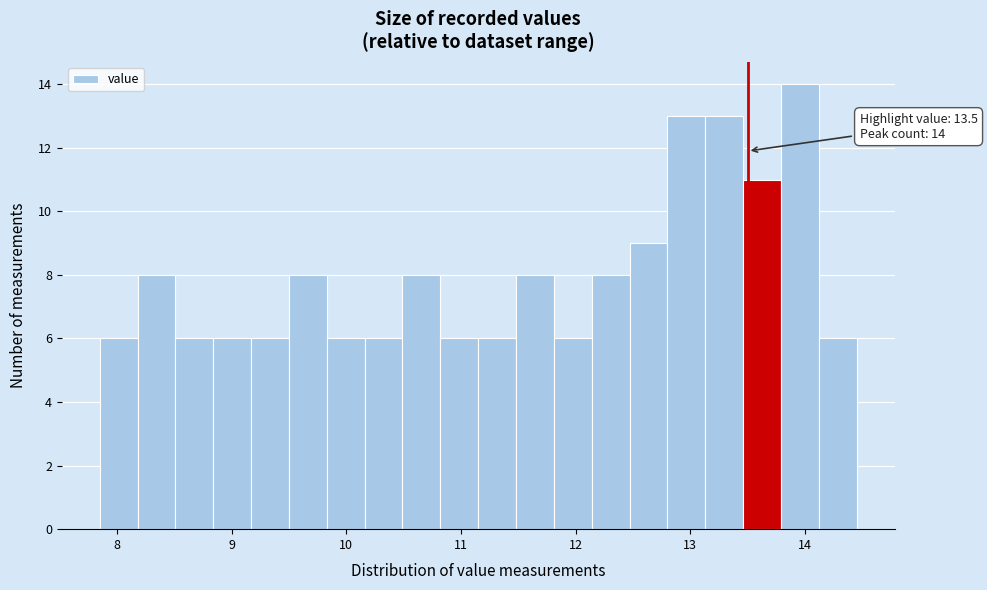

Around what value on the x-axis is the tallest bar? Give the approximate position of its centre, as read against the axis.

14.0